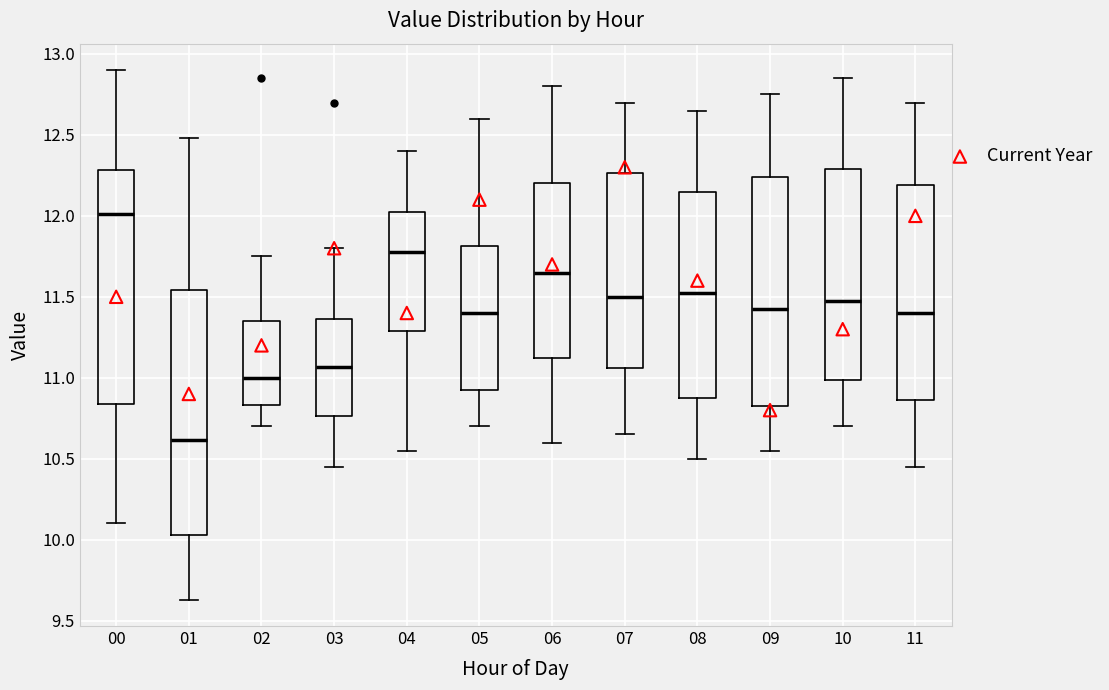

Reading left to right, transcribe this box plot: for each box, give where its median line is, the range the box spans, and where its two whiskers end, as read against the y-axis. The values are not printed on the chart, so give them approximately, as read against the axis.

00: median 12.00, box 10.85 to 12.30, whiskers 10.10 to 12.90
01: median 10.60, box 10.05 to 11.55, whiskers 9.65 to 12.50
02: median 11.00, box 10.85 to 11.35, whiskers 10.70 to 11.75
03: median 11.05, box 10.75 to 11.35, whiskers 10.45 to 11.80
04: median 11.80, box 11.30 to 12.05, whiskers 10.55 to 12.40
05: median 11.40, box 10.95 to 11.80, whiskers 10.70 to 12.60
06: median 11.65, box 11.15 to 12.20, whiskers 10.60 to 12.80
07: median 11.50, box 11.05 to 12.25, whiskers 10.65 to 12.70
08: median 11.55, box 10.90 to 12.15, whiskers 10.50 to 12.65
09: median 11.45, box 10.85 to 12.25, whiskers 10.55 to 12.75
10: median 11.50, box 11.00 to 12.30, whiskers 10.70 to 12.85
11: median 11.40, box 10.85 to 12.20, whiskers 10.45 to 12.70